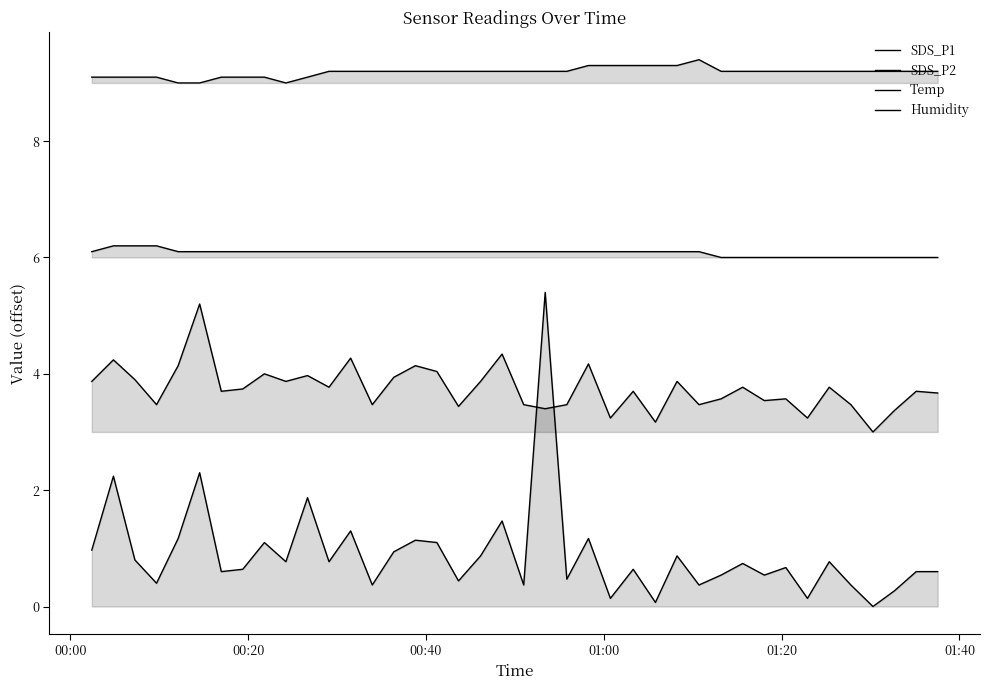

Reading right to left, what are all the values shown in this chart?

SDS_P1: 0.6	0.6	0.3	0.0	0.4	0.8	0.1	0.7	0.5	0.7	0.5	0.4	0.9	0.1	0.6	0.1	1.2	0.5	5.4	0.4	1.5	0.9	0.4	1.1	1.1	0.9	0.4	1.3	0.8	1.9	0.8	1.1	0.6	0.6	2.3	1.2	0.4	0.8	2.2	1.0
SDS_P2: 3.7	3.7	3.4	3.0	3.5	3.8	3.2	3.6	3.5	3.8	3.6	3.5	3.9	3.2	3.7	3.2	4.2	3.5	3.4	3.5	4.3	3.9	3.4	4.0	4.1	3.9	3.5	4.3	3.8	4.0	3.9	4.0	3.7	3.7	5.2	4.1	3.5	3.9	4.2	3.9
Temp: 6.0	6.0	6.0	6.0	6.0	6.0	6.0	6.0	6.0	6.0	6.0	6.1	6.1	6.1	6.1	6.1	6.1	6.1	6.1	6.1	6.1	6.1	6.1	6.1	6.1	6.1	6.1	6.1	6.1	6.1	6.1	6.1	6.1	6.1	6.1	6.1	6.2	6.2	6.2	6.1
Humidity: 9.2	9.2	9.2	9.2	9.2	9.2	9.2	9.2	9.2	9.2	9.2	9.4	9.3	9.3	9.3	9.3	9.3	9.2	9.2	9.2	9.2	9.2	9.2	9.2	9.2	9.2	9.2	9.2	9.2	9.1	9.0	9.1	9.1	9.1	9.0	9.0	9.1	9.1	9.1	9.1